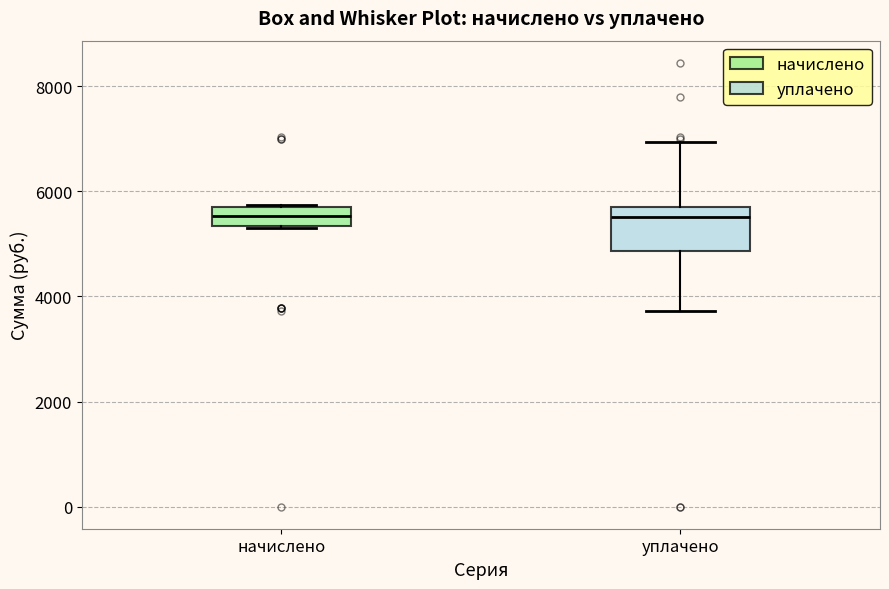

Reading left to right, read every box against the y-axis: the position of its median line, the range the box covers, and the ends of its whiskers. The values are not printed on the chart, so give them approximately, as read against the axis.

начислено: median 5600 (inside the box), box 5400 to 5600, whiskers 5400 to 5800
уплачено: median 5600, box 4800 to 5800, whiskers 3800 to 7000